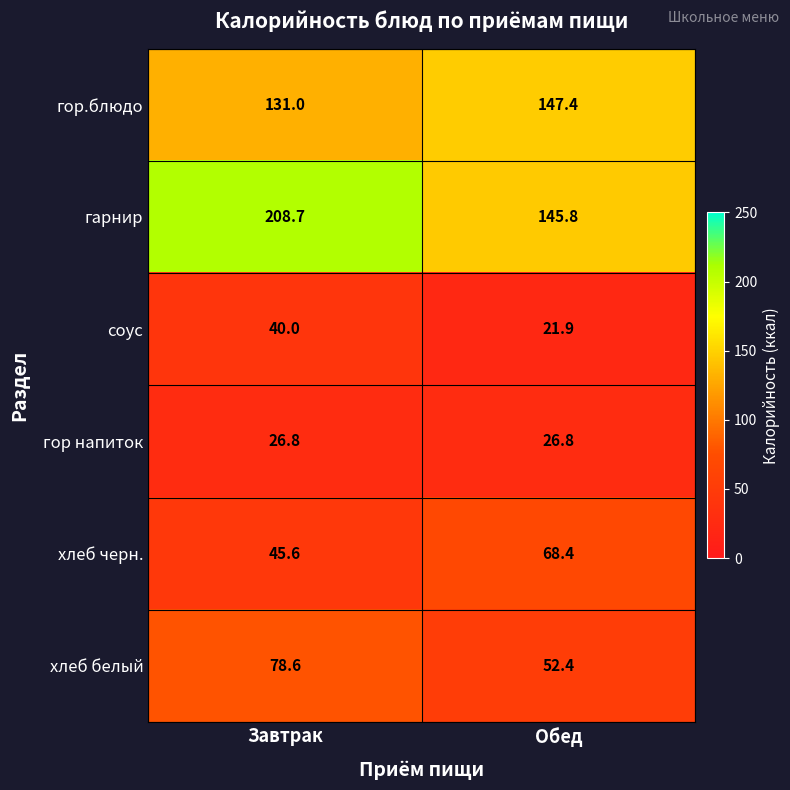

True or false: гарнир has a value of 218.9 at Обед.

False